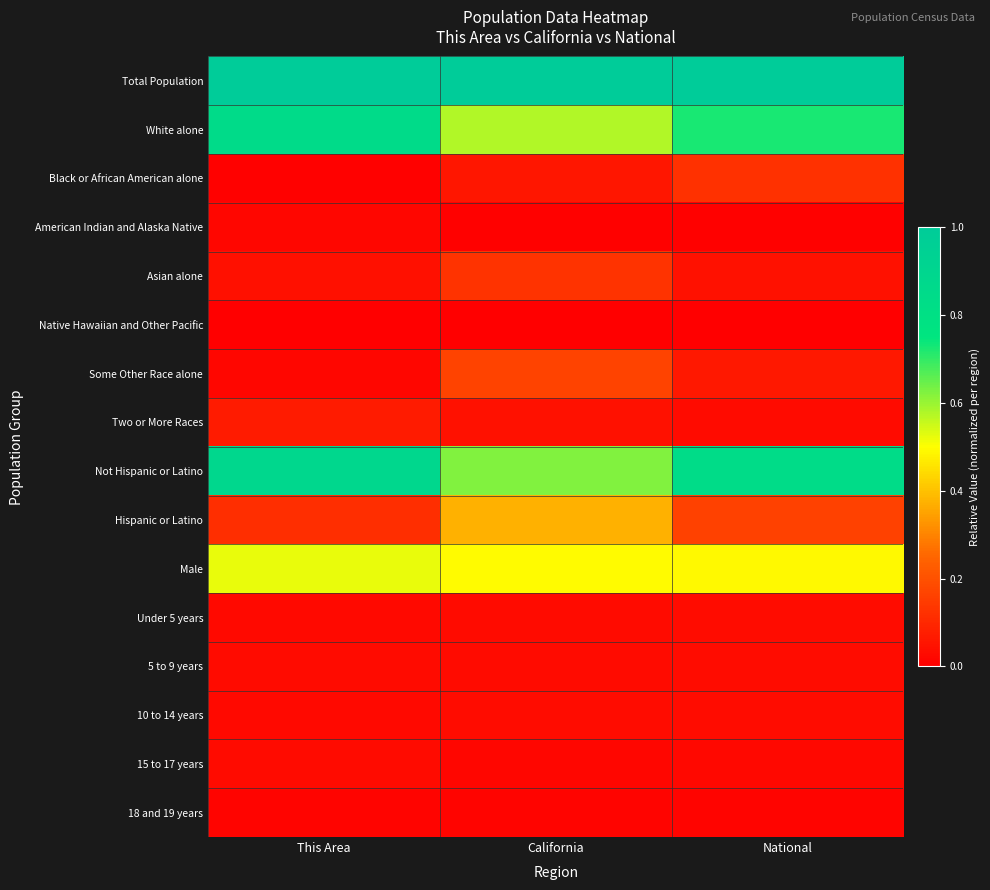

Rank the series by their maximum value, from lowest to highest.

Native Hawaiian and Other Pacific, 18 and 19 years, American Indian and Alaska Native, 15 to 17 years, Under 5 years, 5 to 9 years, 10 to 14 years, Two or More Races, Black or African American alone, Asian alone, Some Other Race alone, Hispanic or Latino, Male, White alone, Not Hispanic or Latino, Total Population